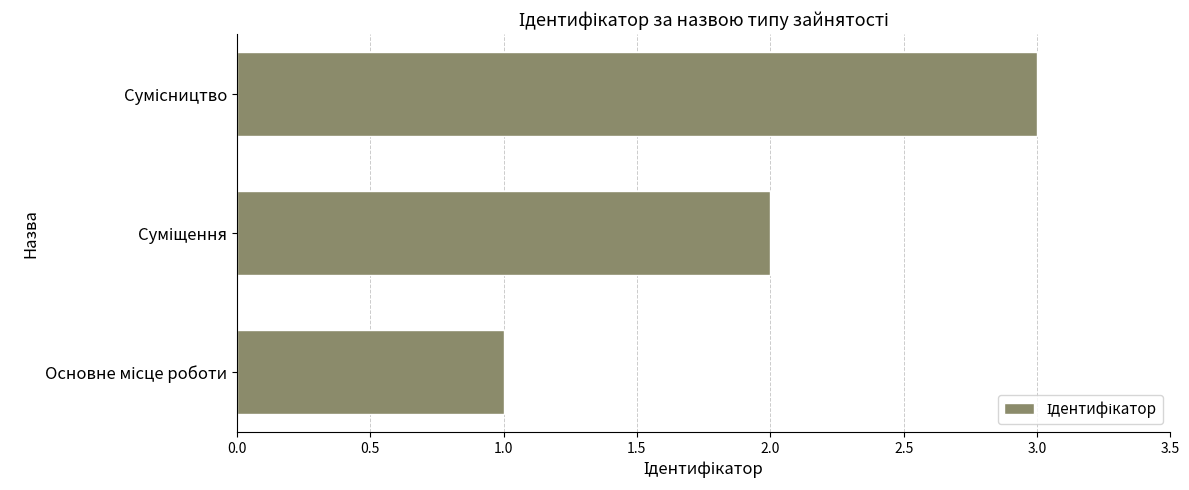

What is the greatest value displayed?

3